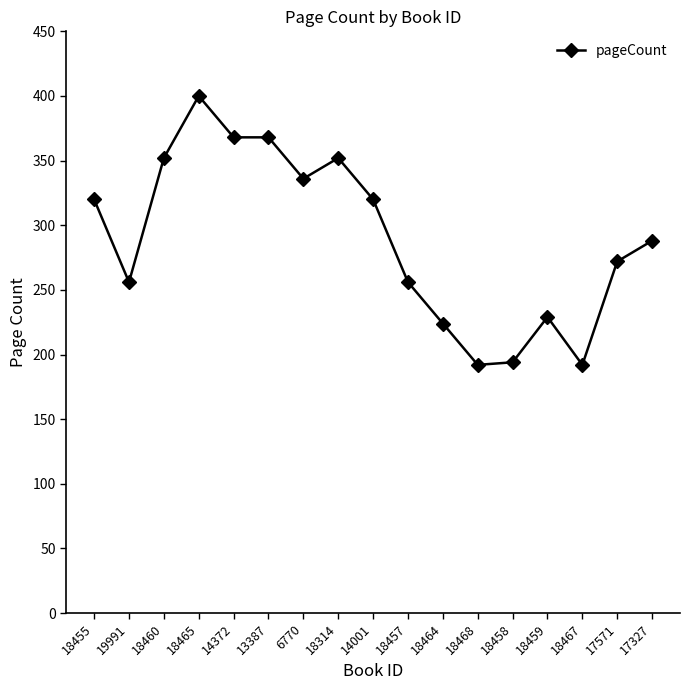

Which has a higher value, 18460 or 17327?

18460